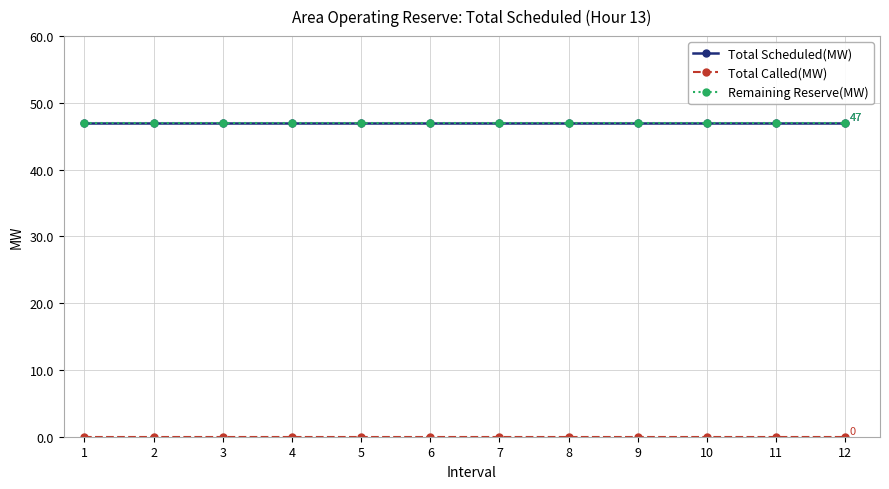

Reading left to right, transcribe all the data shown in this chart.

Total Scheduled(MW): 1=47	2=47	3=47	4=47	5=47	6=47	7=47	8=47	9=47	10=47	11=47	12=47
Total Called(MW): 1=0	2=0	3=0	4=0	5=0	6=0	7=0	8=0	9=0	10=0	11=0	12=0
Remaining Reserve(MW): 1=47	2=47	3=47	4=47	5=47	6=47	7=47	8=47	9=47	10=47	11=47	12=47